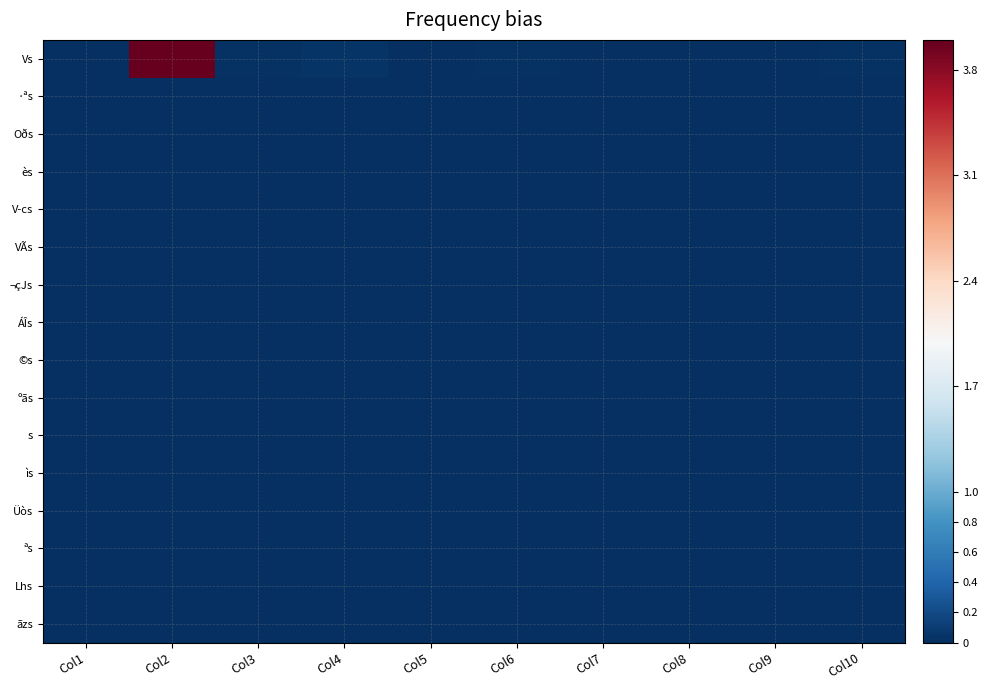

Which series has the largest total across all categories?

Vs